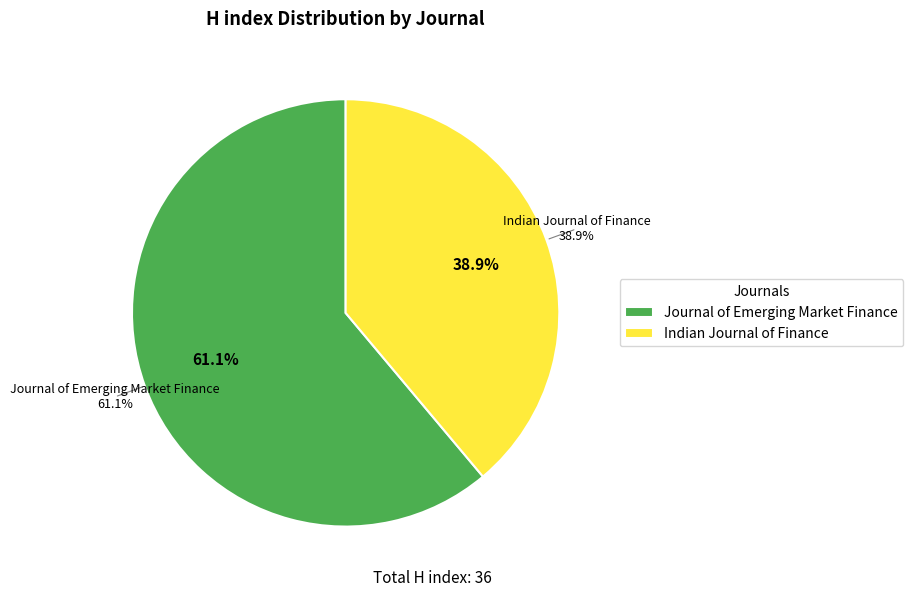

Do Indian Journal of Finance and Journal of Emerging Market Finance together represent more than half of the pie?

Yes